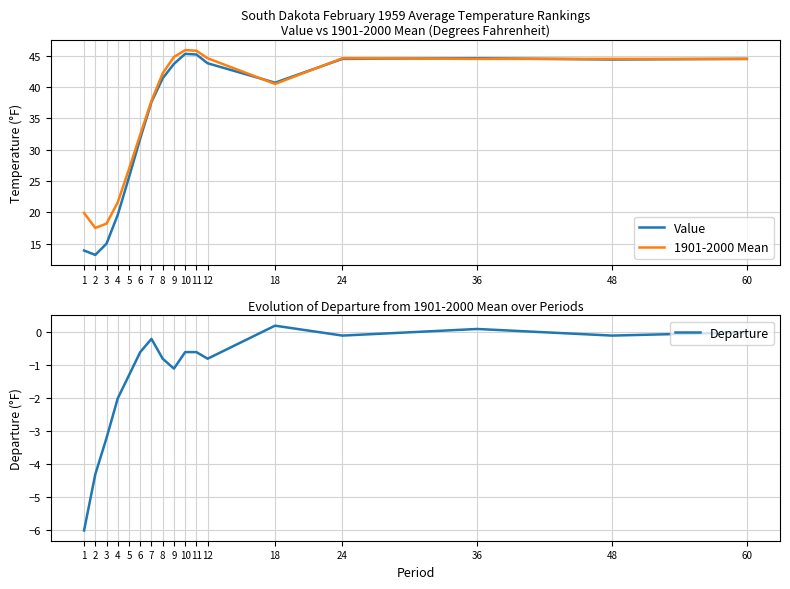

What is the minimum value shown in the chart?

-6.0